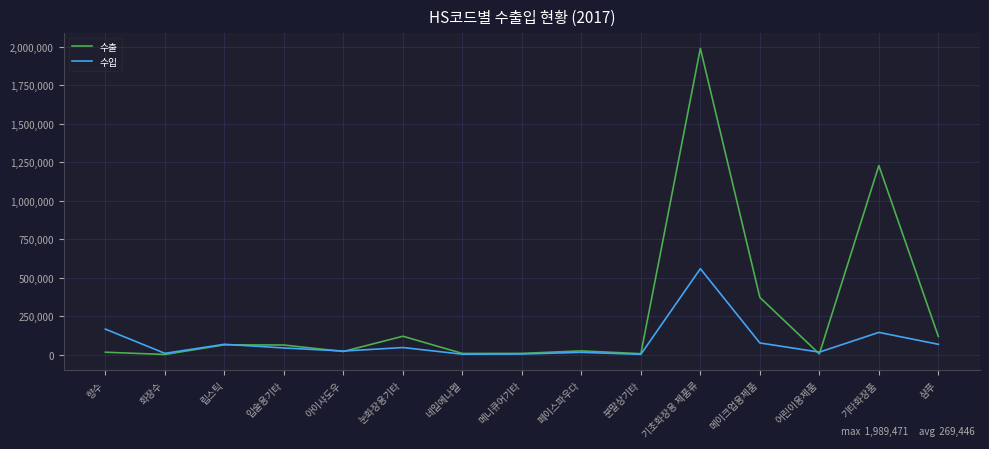

What is the difference between the highest and lowest values at 립스틱?

3455